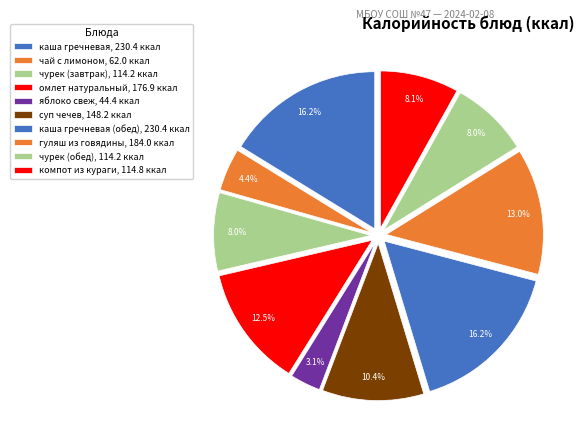

How many slices are in this pie chart?

10